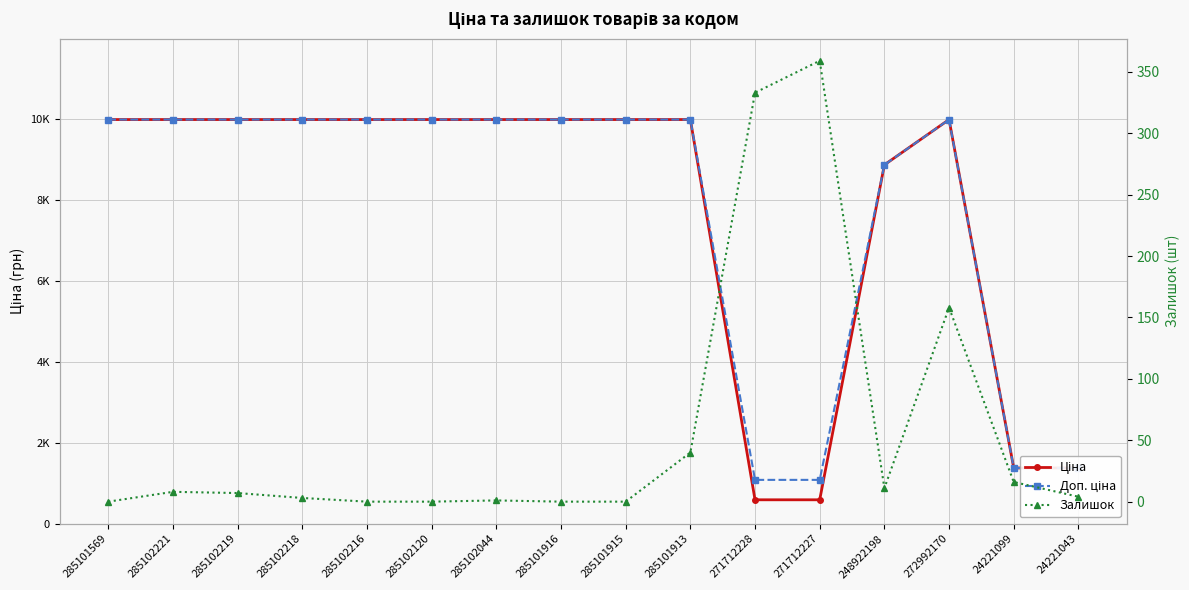

Which series has the widest spread of values?

Ціна